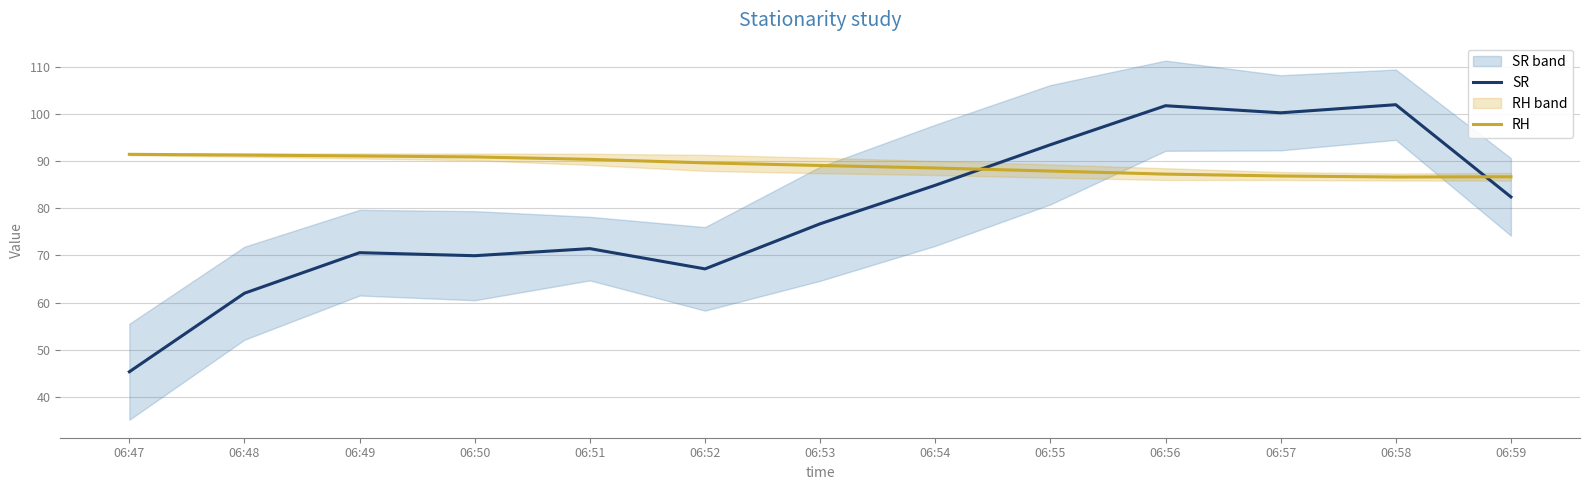

Reading left to right, list all the values displayed in this chart.

SR: 06:47=45.3	06:48=62.0	06:49=70.6	06:50=69.9	06:51=71.4	06:52=67.2	06:53=76.7	06:54=84.9	06:55=93.5	06:56=101.7	06:57=100.2	06:58=102.0	06:59=82.4
RH: 06:47=91.4	06:48=91.3	06:49=91.1	06:50=90.9	06:51=90.4	06:52=89.6	06:53=89.1	06:54=88.5	06:55=87.9	06:56=87.2	06:57=86.8	06:58=86.6	06:59=86.7